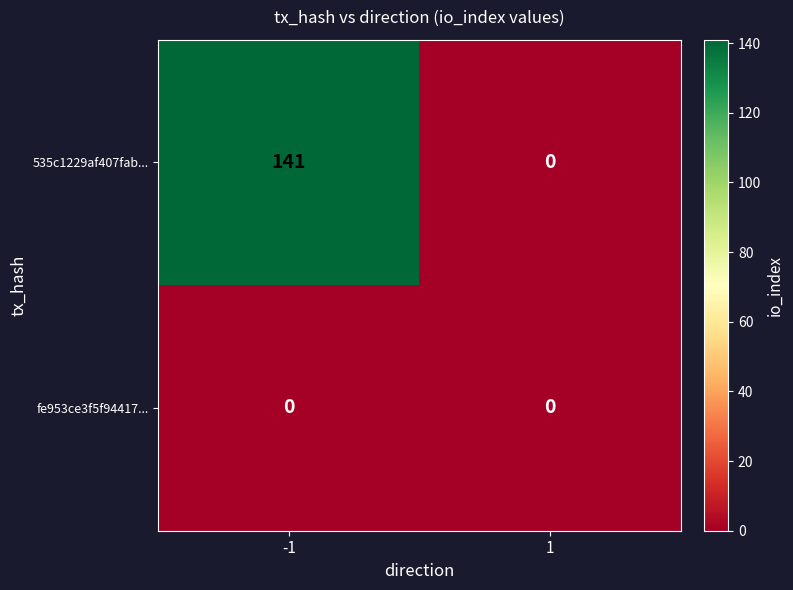

Which category has the highest value across all series?

-1